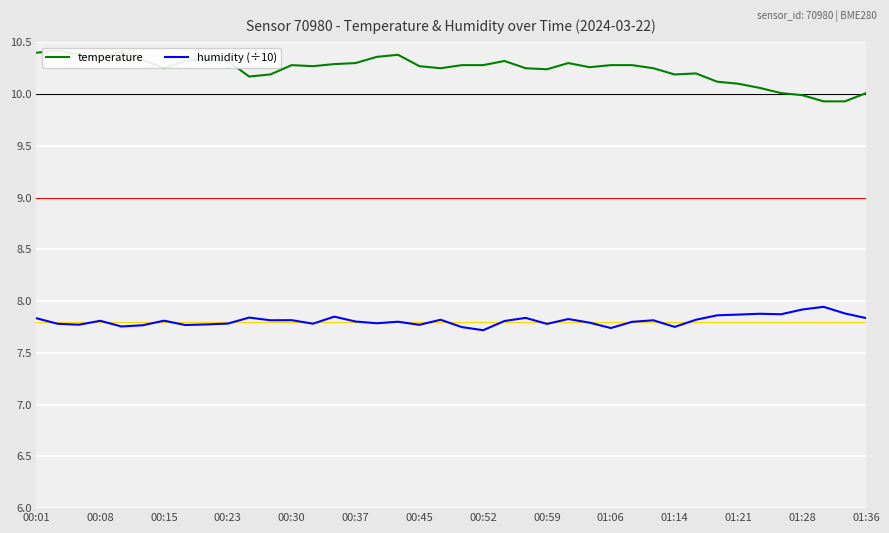

How many interior local valleys does the temperature series have?

8